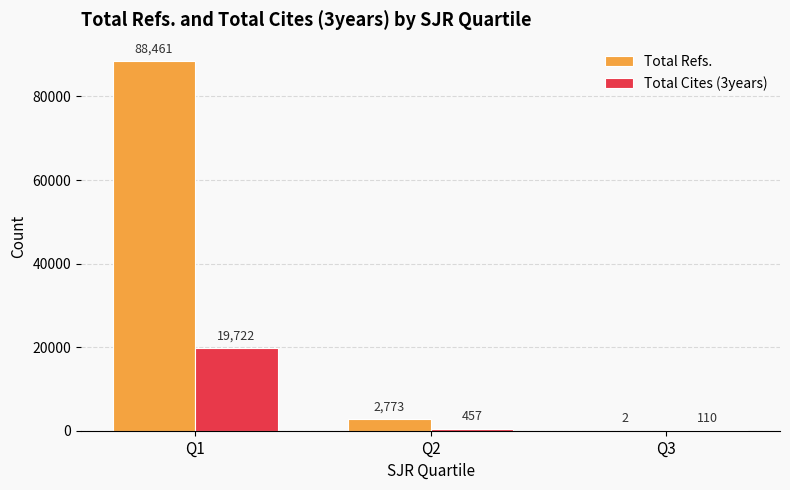

Which category has the highest value in the Total Cites (3years) series?

Q1